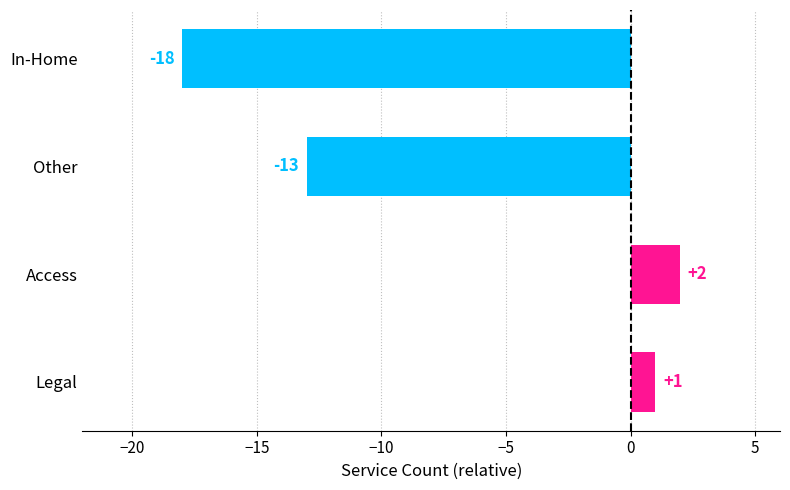

The chart shows a value of -13 at Other. True or false?

True